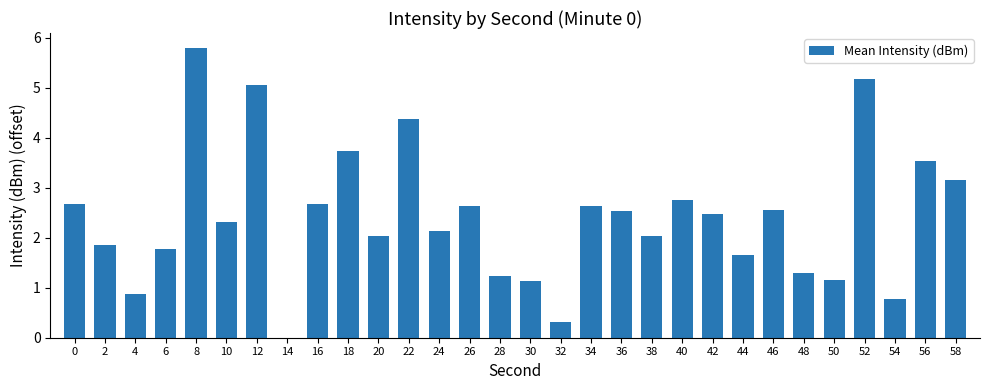

What is the approximate value at 30?

1.1